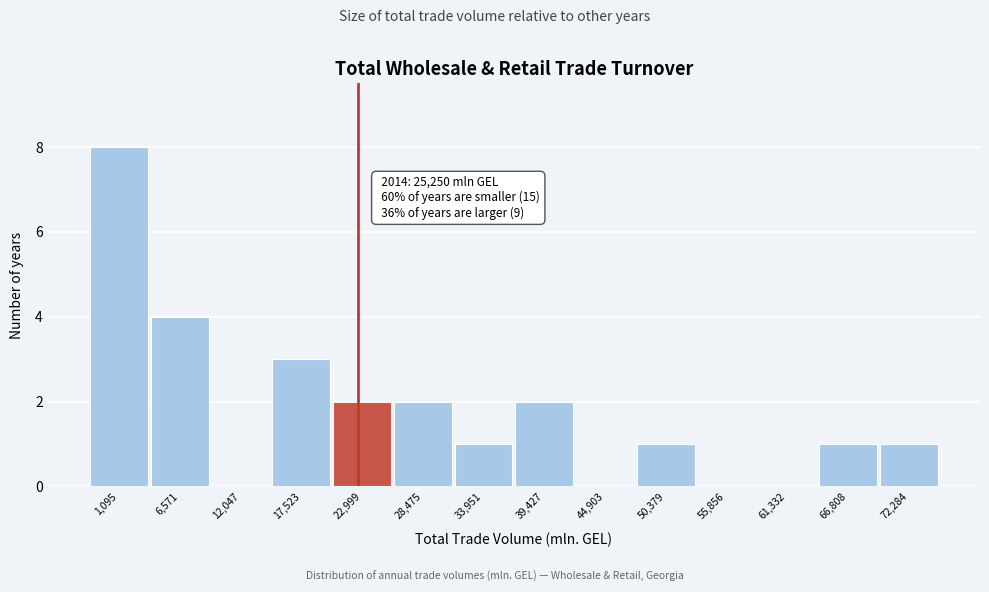

Reading left to right, transcribe all the data shown in this chart.

1,095=8	6,571=4	12,047=0	17,523=3	22,999=2	28,475=2	33,951=1	39,427=2	44,903=0	50,379=1	55,856=0	61,332=0	66,808=1	72,284=1